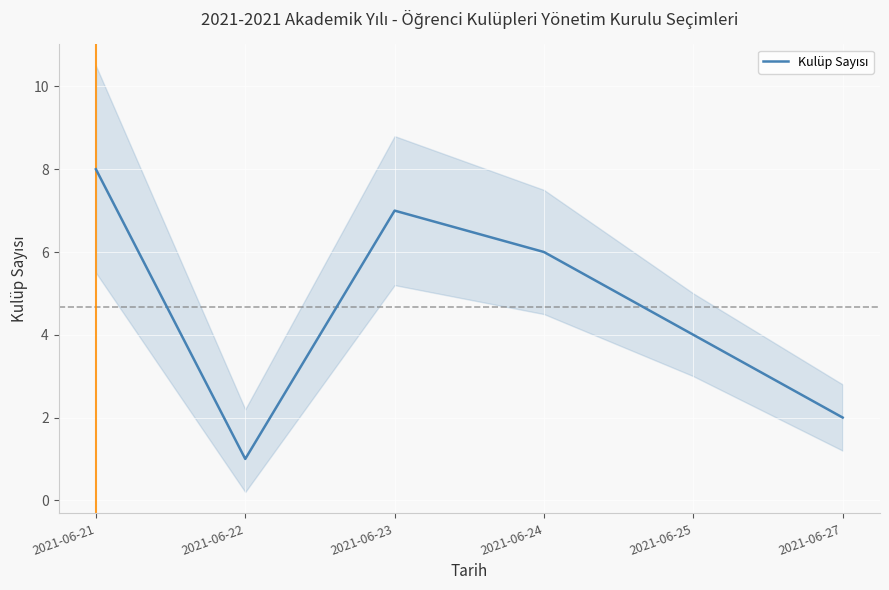

Is this an area chart (filled region under the line)?

No